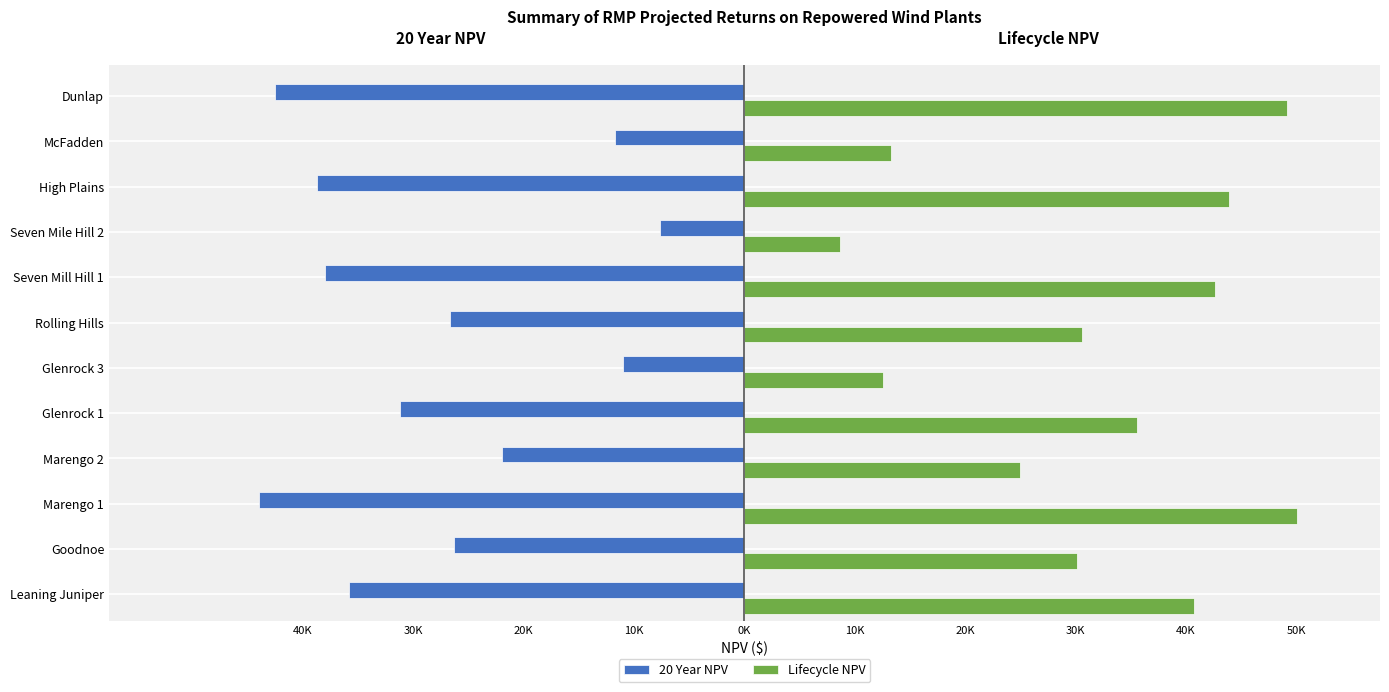

What are all the series names shown in the legend?

20 Year NPV, Lifecycle NPV